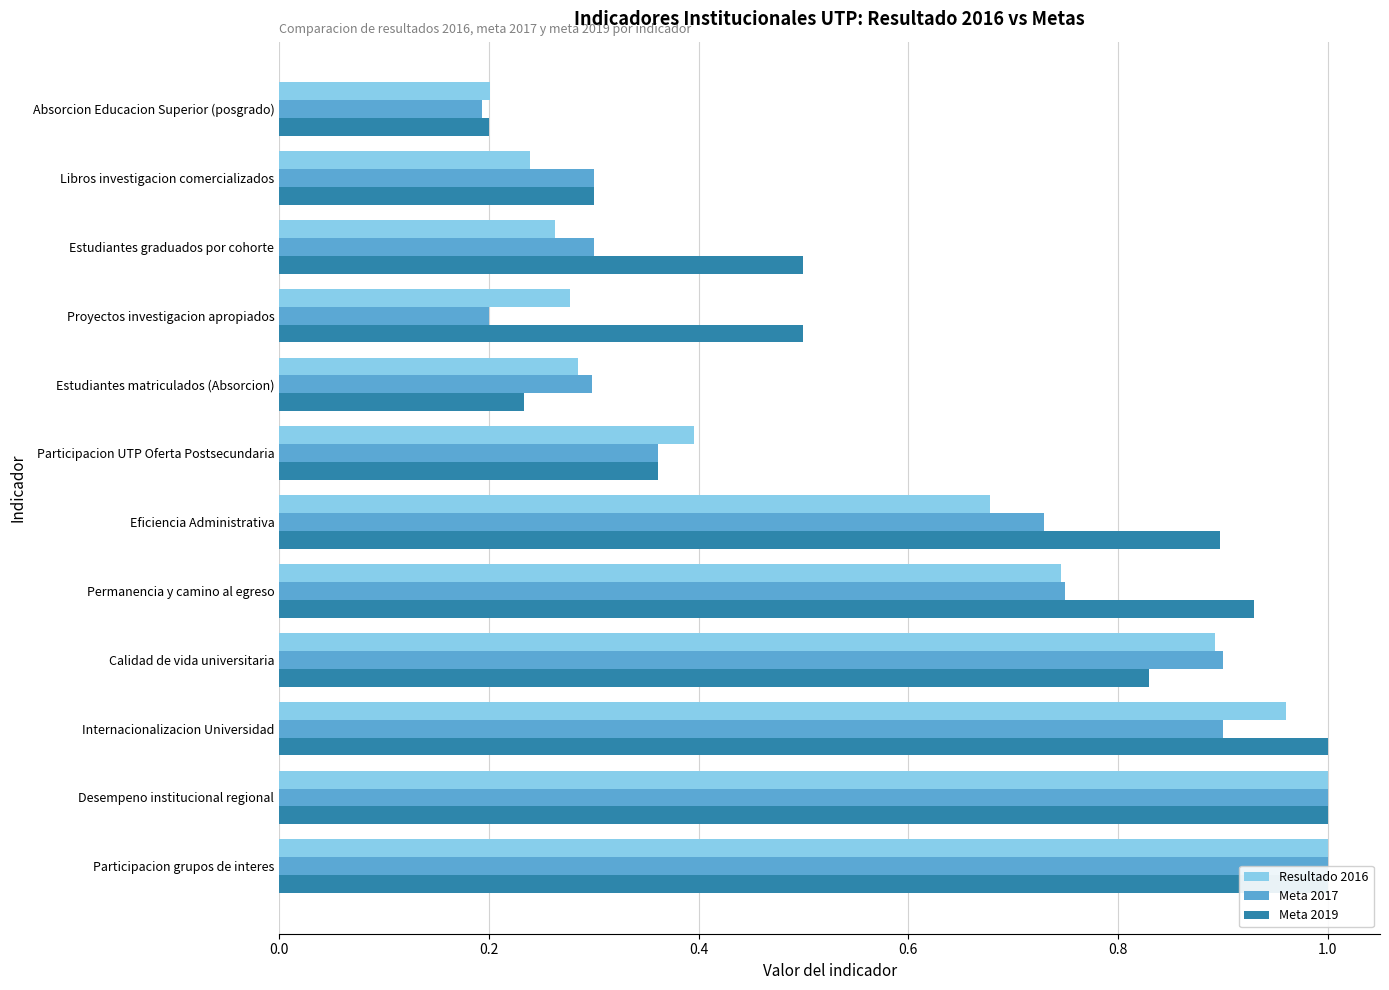

Which series has the largest total across all categories?

Meta 2019